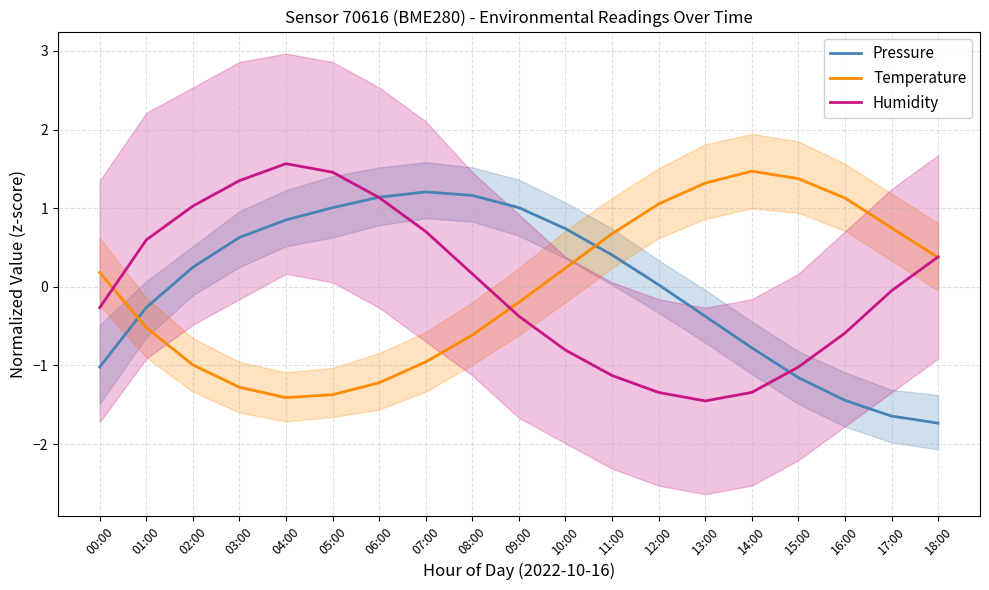

Reading left to right, extract all data points from this chart.

Pressure: 00:00=-1.0	01:00=-0.3	02:00=0.2	03:00=0.6	04:00=0.8	05:00=1.0	06:00=1.1	07:00=1.2	08:00=1.2	09:00=1.0	10:00=0.7	11:00=0.4	12:00=0.0	13:00=-0.4	14:00=-0.8	15:00=-1.2	16:00=-1.4	17:00=-1.6	18:00=-1.7
Temperature: 00:00=0.2	01:00=-0.5	02:00=-1.0	03:00=-1.3	04:00=-1.4	05:00=-1.4	06:00=-1.2	07:00=-1.0	08:00=-0.6	09:00=-0.2	10:00=0.2	11:00=0.7	12:00=1.1	13:00=1.3	14:00=1.5	15:00=1.4	16:00=1.1	17:00=0.8	18:00=0.4
Humidity: 00:00=-0.3	01:00=0.6	02:00=1.0	03:00=1.3	04:00=1.6	05:00=1.5	06:00=1.1	07:00=0.7	08:00=0.2	09:00=-0.4	10:00=-0.8	11:00=-1.1	12:00=-1.3	13:00=-1.5	14:00=-1.3	15:00=-1.0	16:00=-0.6	17:00=-0.1	18:00=0.4